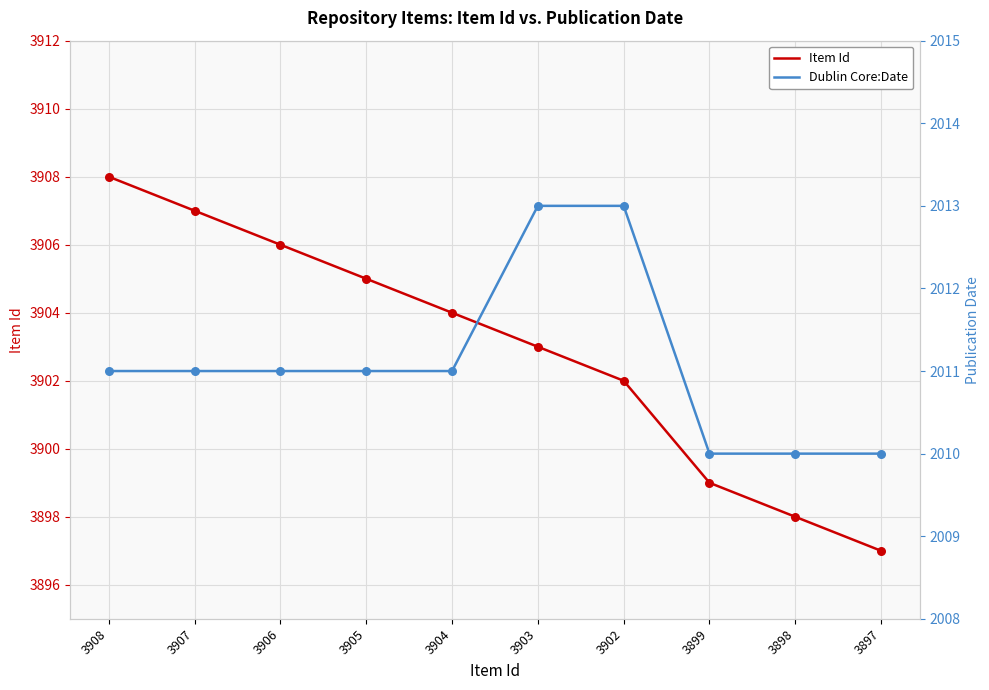

At which category is the sum across all series the highest?

3908